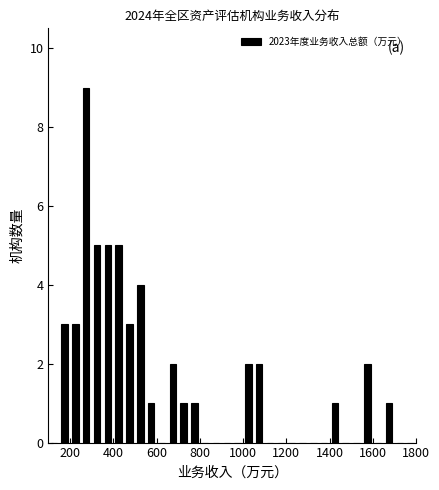

Around what value on the x-axis is the tallest bar? Give the approximate position of its centre, as read against the axis.

280